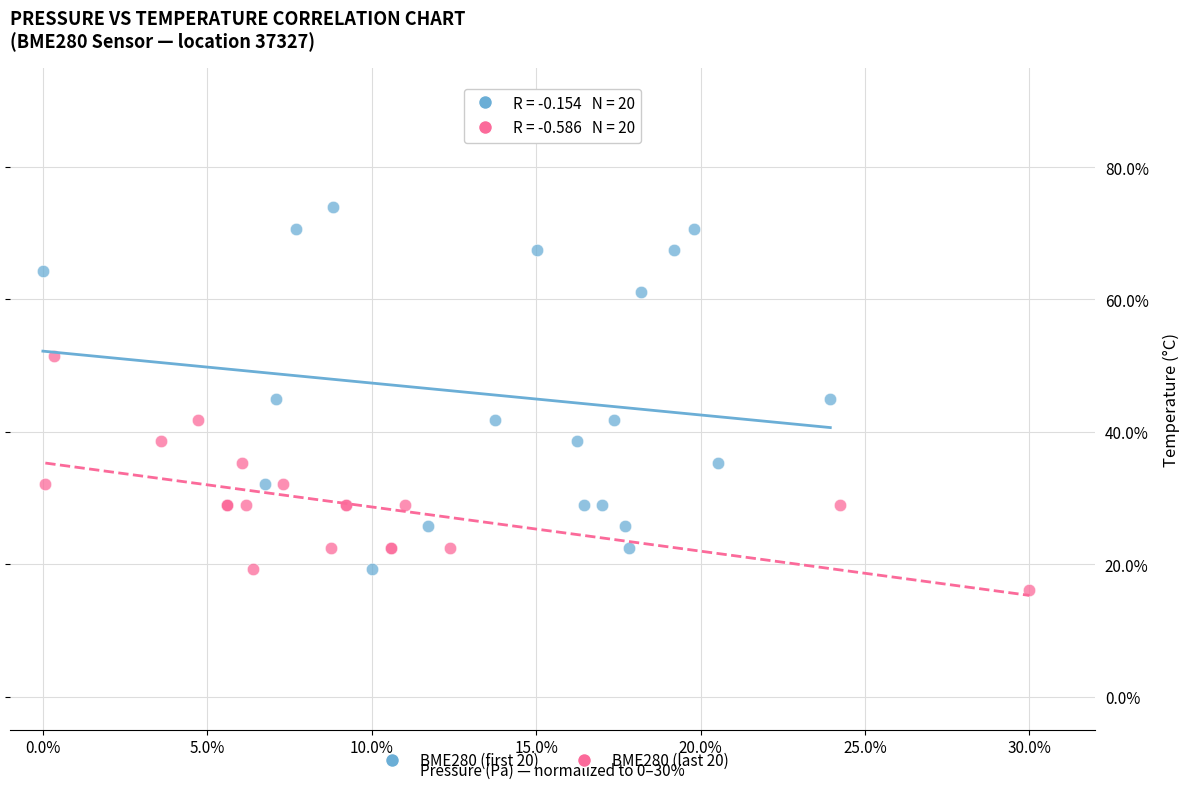

Which series has the widest spread of Y values?

BME280 (first 20)